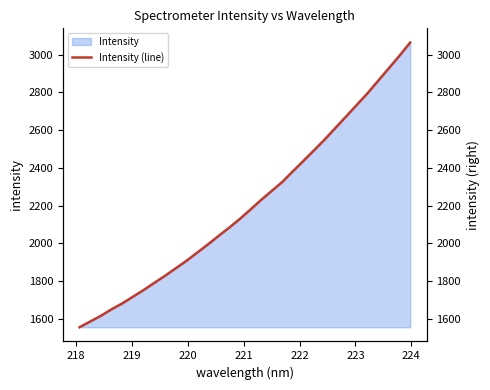

What is the lowest value of the Intensity series?

1554.4